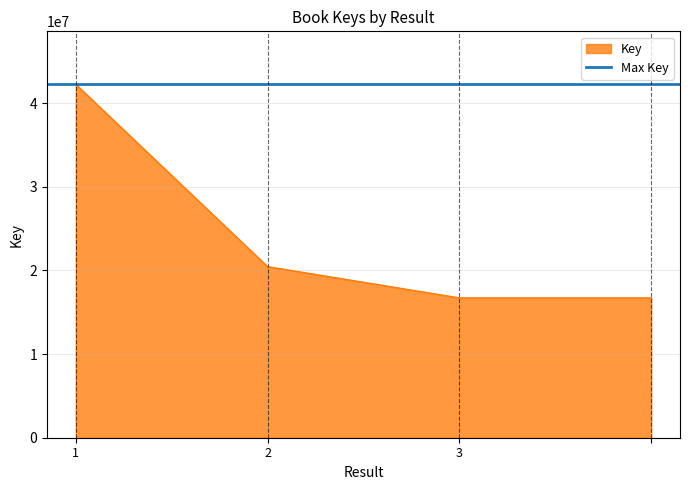

What is the average value?

24040848